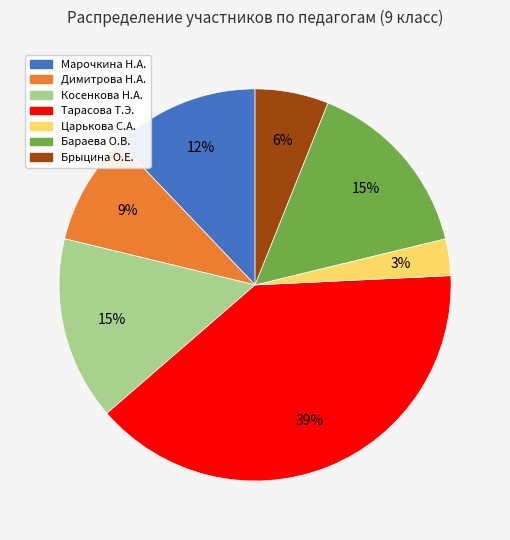

Between Тарасова Т.Э. and Бараева О.В., which is larger?

Тарасова Т.Э.